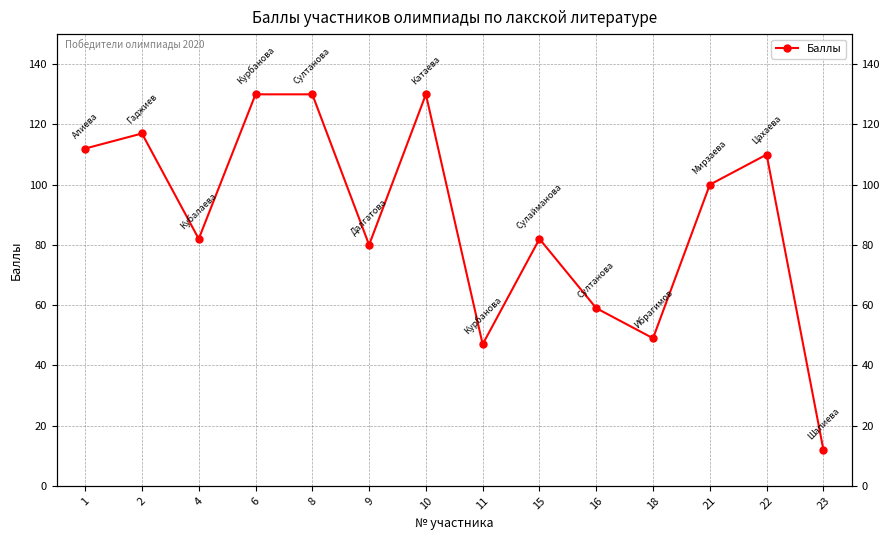

List the labels in order of value, smallest first.

23, 11, 18, 16, 9, 4, 15, 21, 22, 1, 2, 6, 8, 10